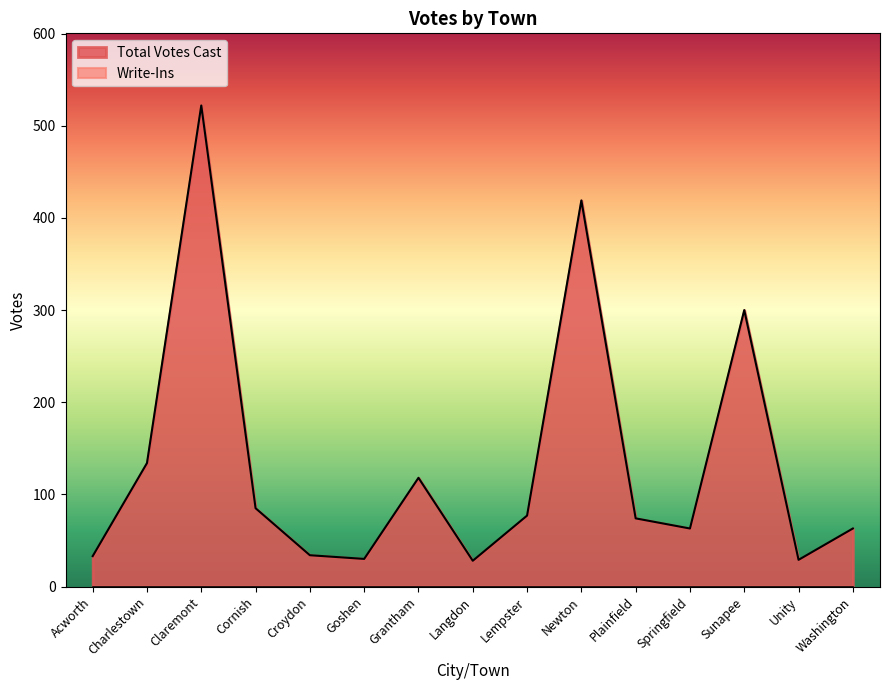

What is the difference between the maximum and second lowest values?

493